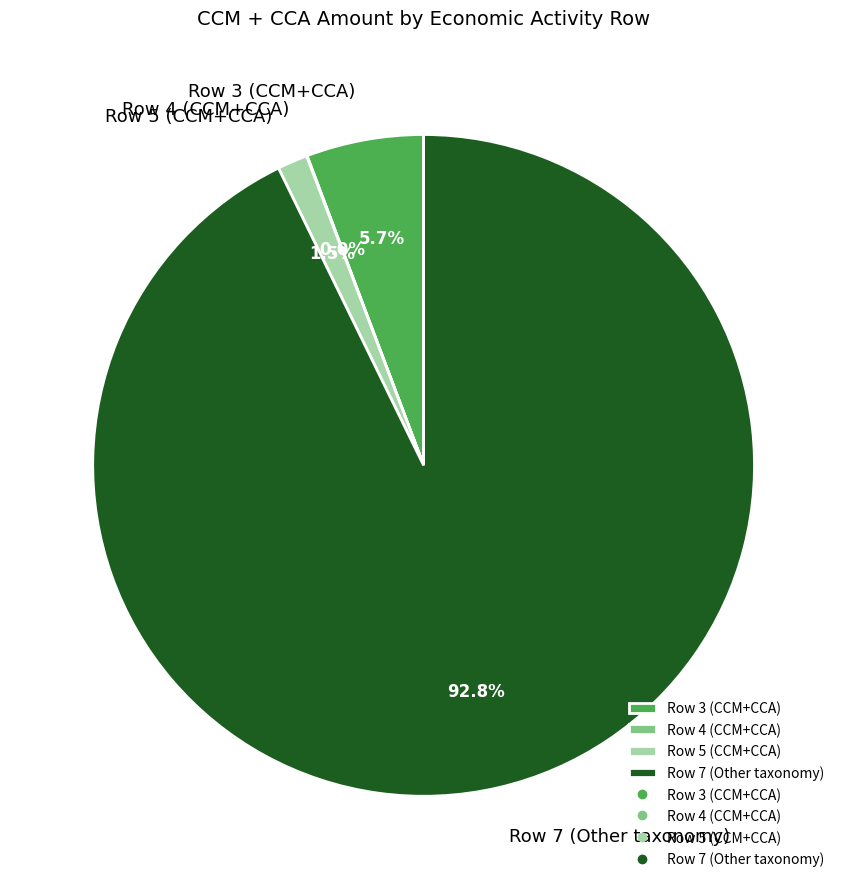

Does Row 5 (CCM+CCA) account for over 50% of the chart?

No